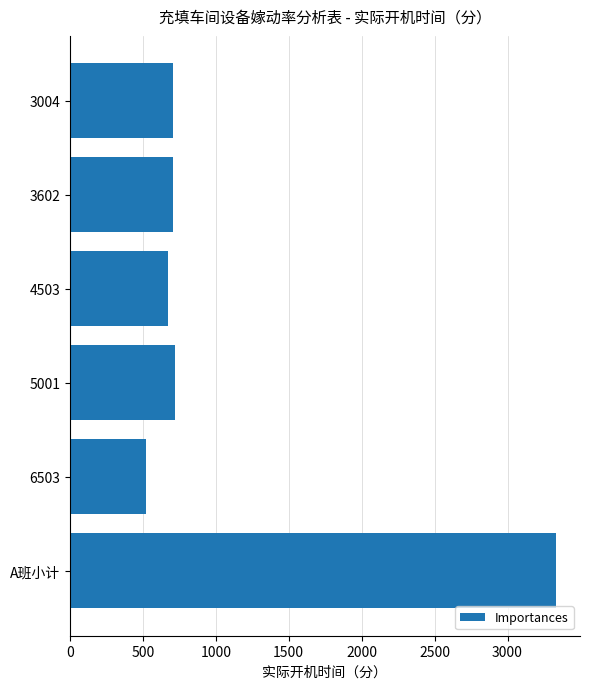

The chart shows a value of 355 at 3004. True or false?

False